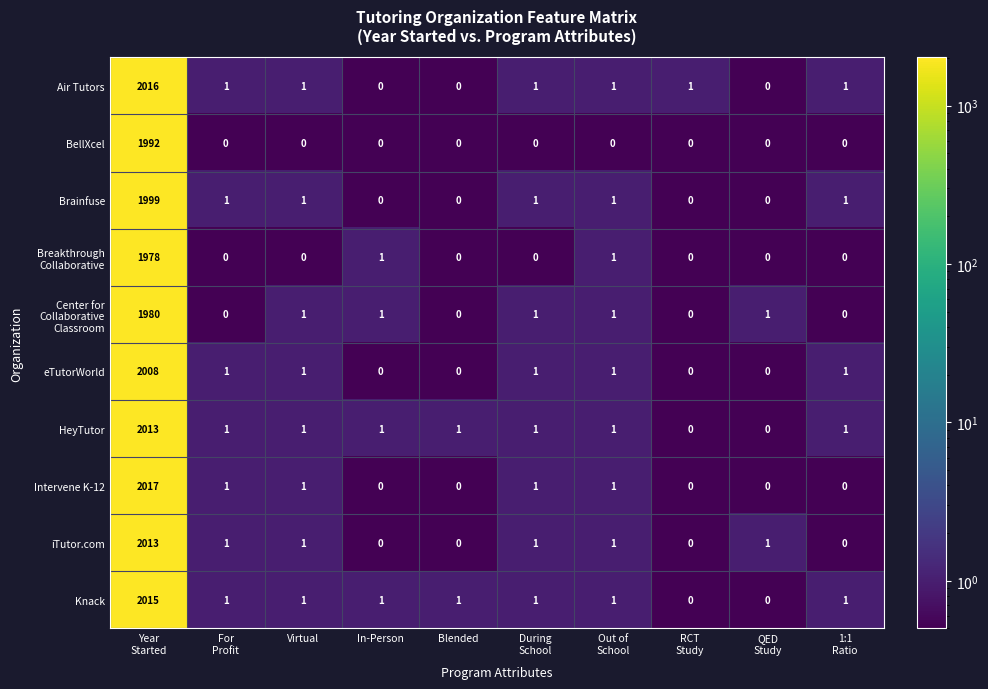

At which category is the sum across all series the highest?

Year
Started